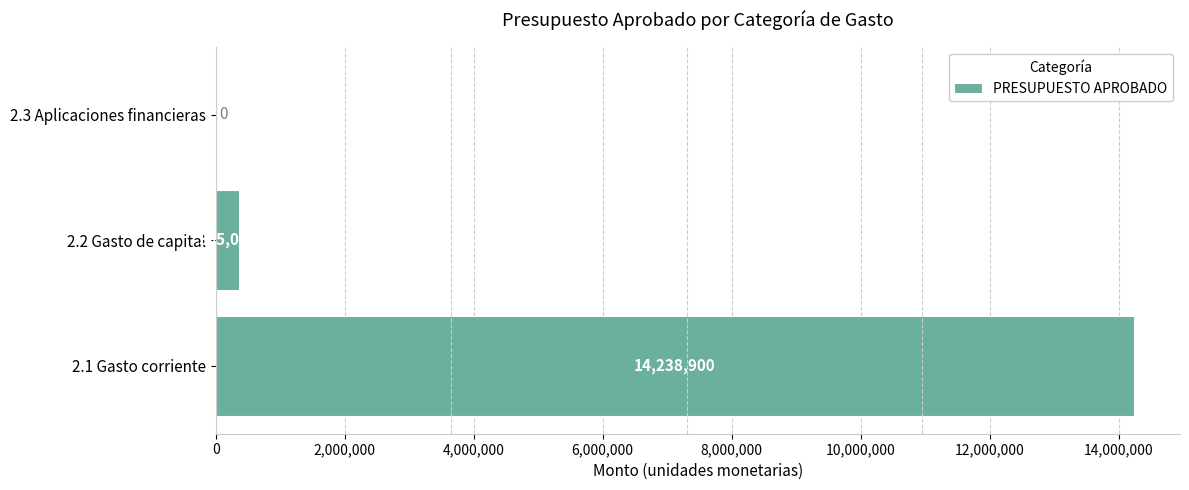

What is the sum of the values at 2.3 Aplicaciones financieras and 2.2 Gasto de capital?

365000